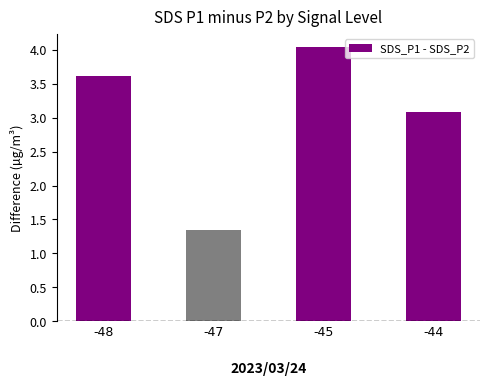

Count the number of values greater than 3.

3